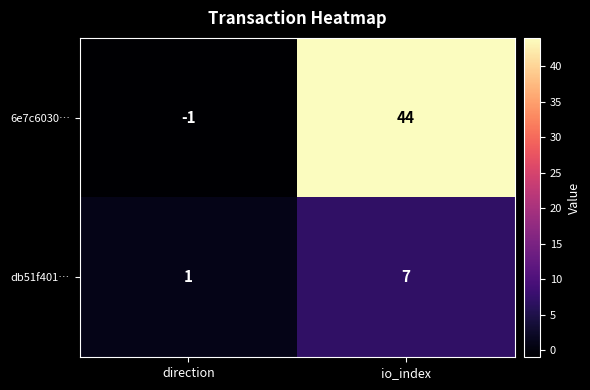

Which series has the widest spread of values?

6e7c6030…